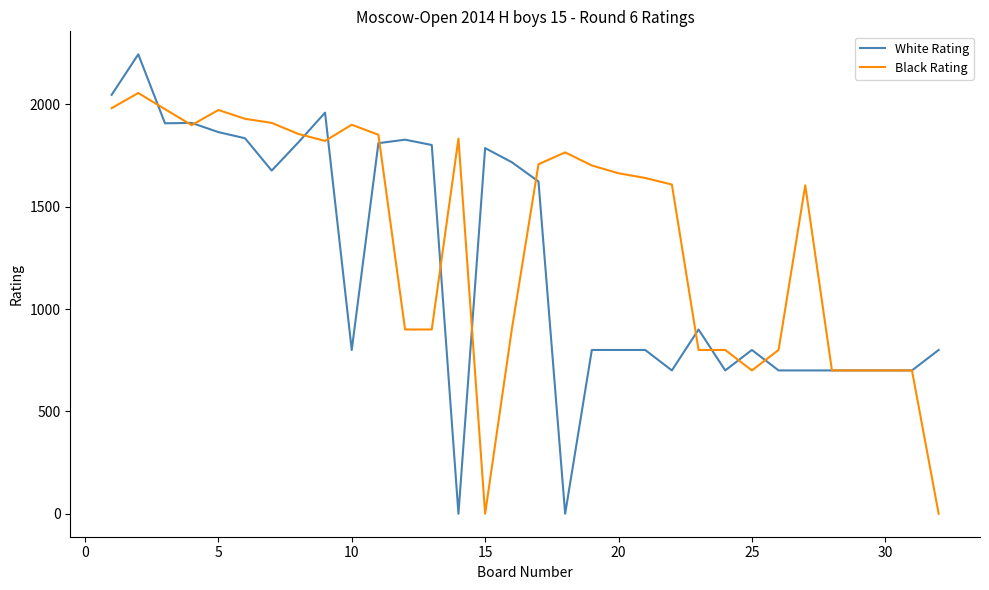

List the series in order of their peak value, lowest first.

Black Rating, White Rating